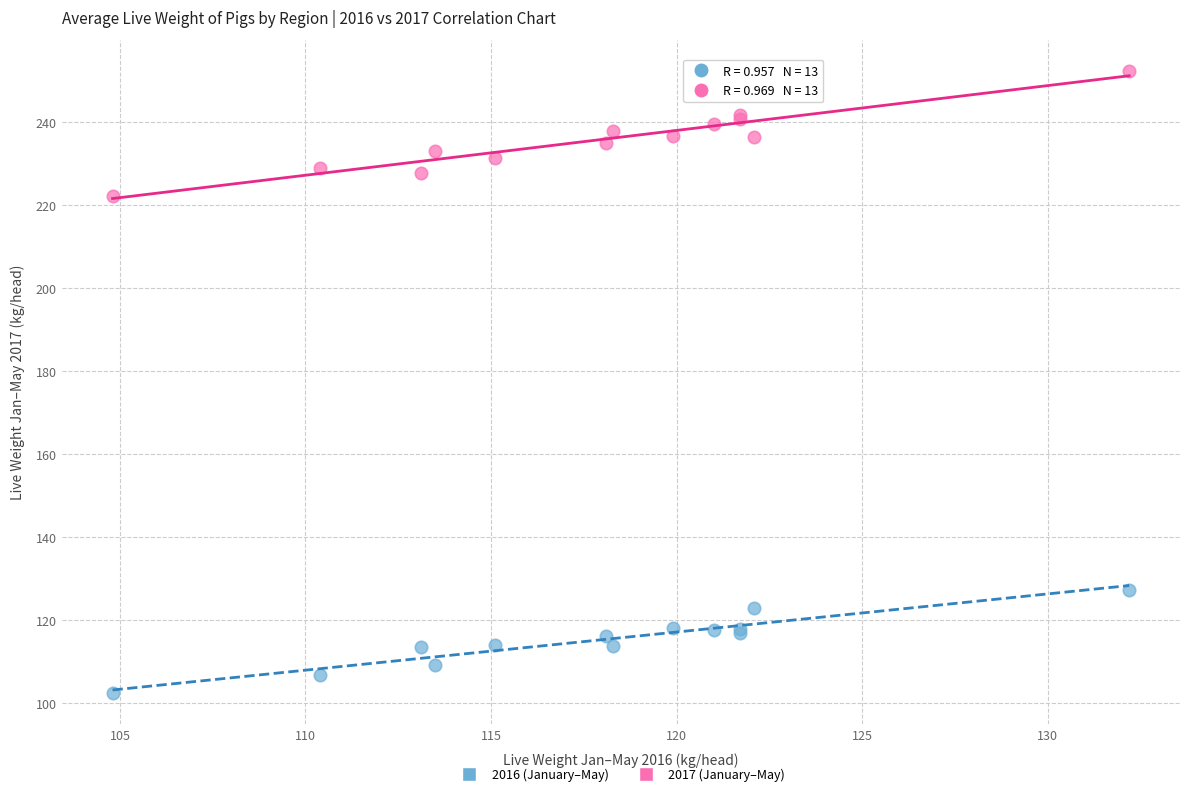

Which series contains the highest Y value?

2017 (January–May)